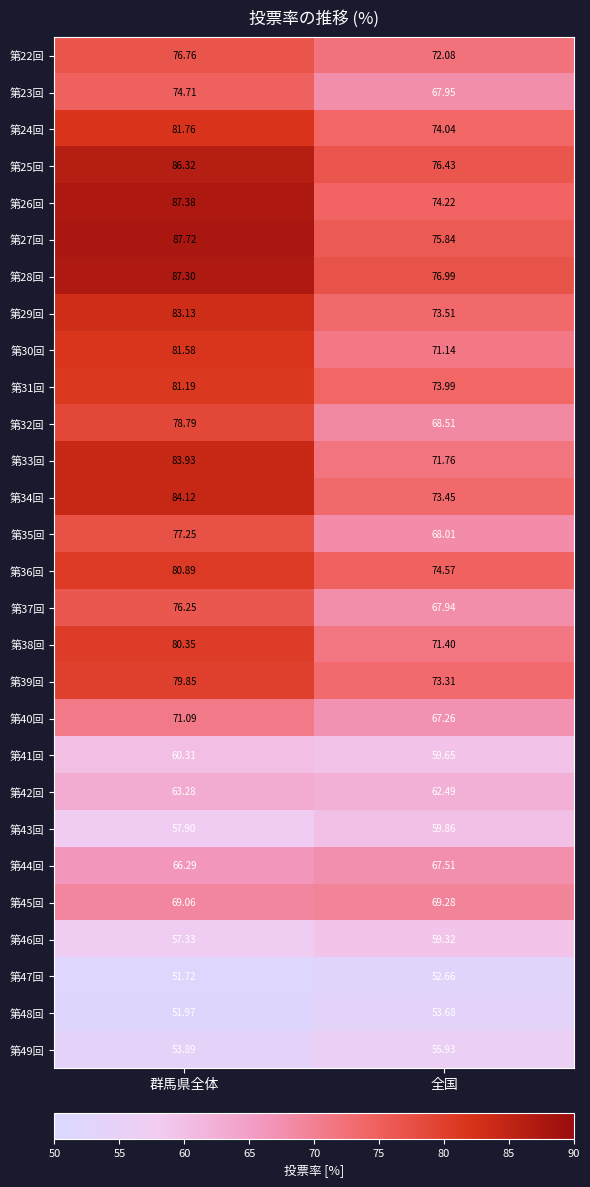

Which series has the widest spread of values?

第26回